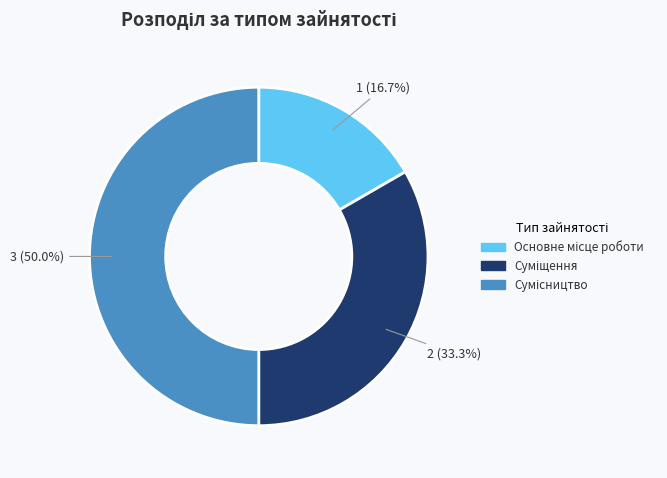

Count the number of slices in the pie.

3